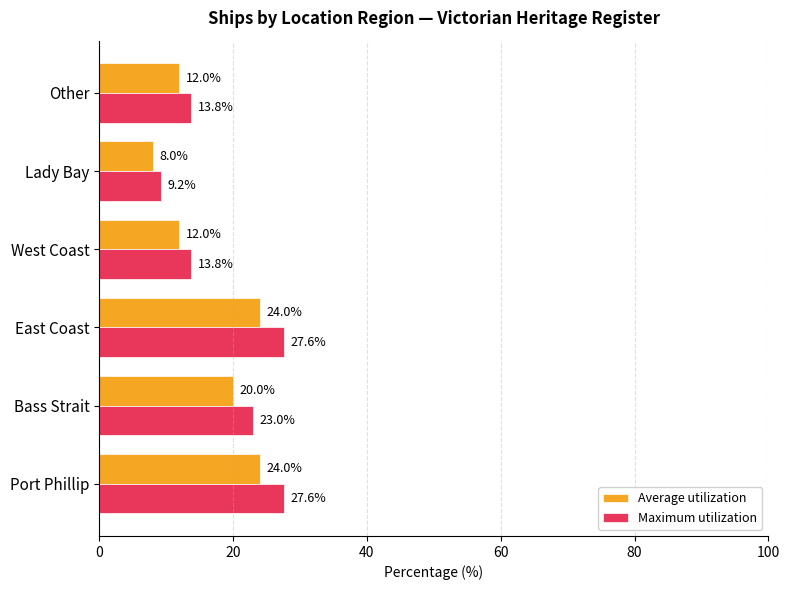

Read the Maximum utilization value at East Coast.

27.6